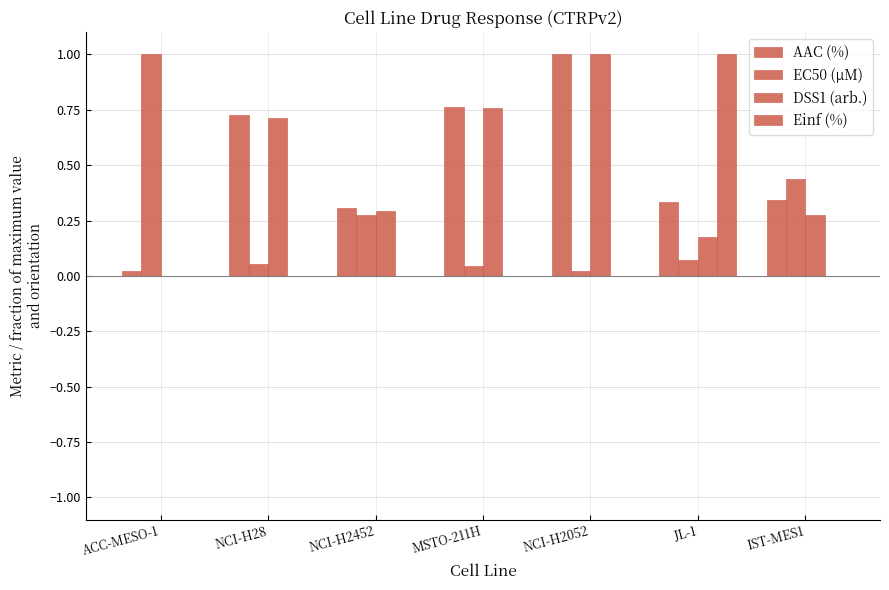

How many categories are shown in the chart?

7